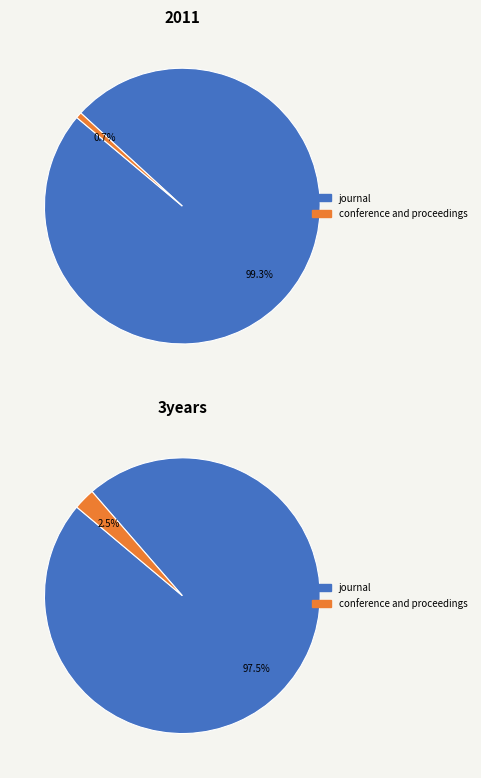

What is the change in value from journal to conference and proceedings?

-151